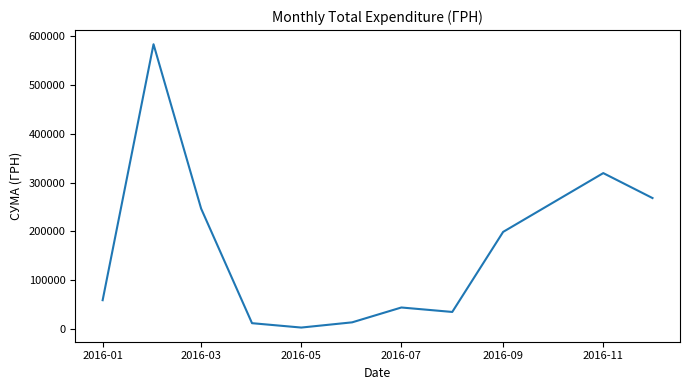

What is the difference between the maximum and minimum values?

580399.0